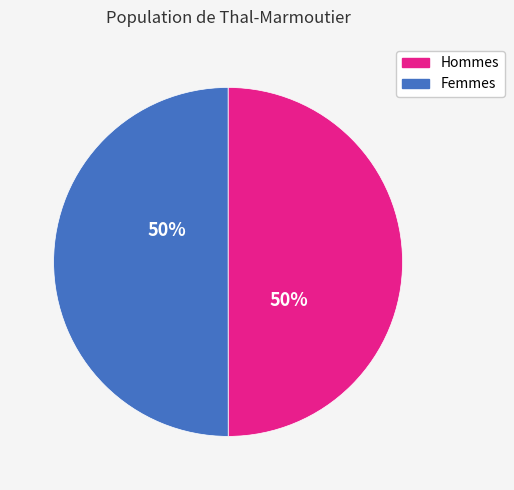

To the nearest percent, what is the average slice percentage?

50%